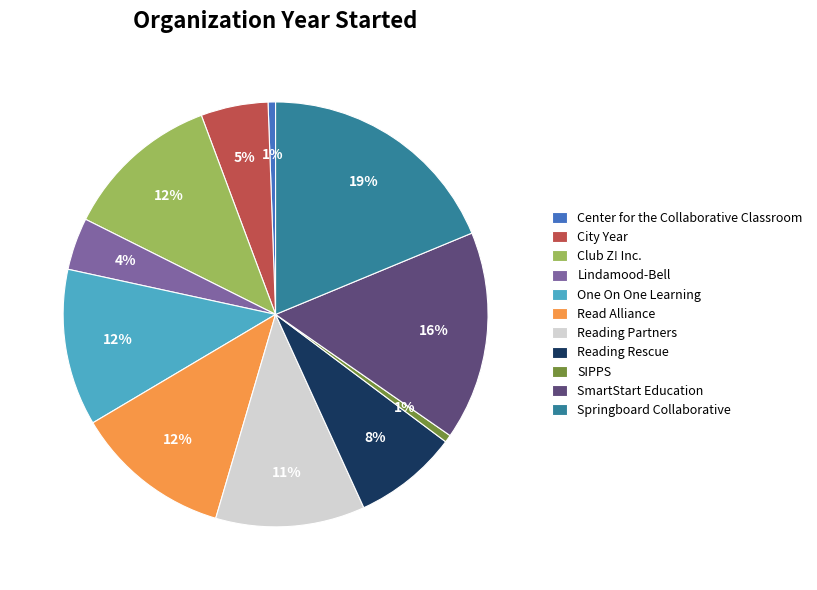

Does Center for the Collaborative Classroom account for over 50% of the chart?

No